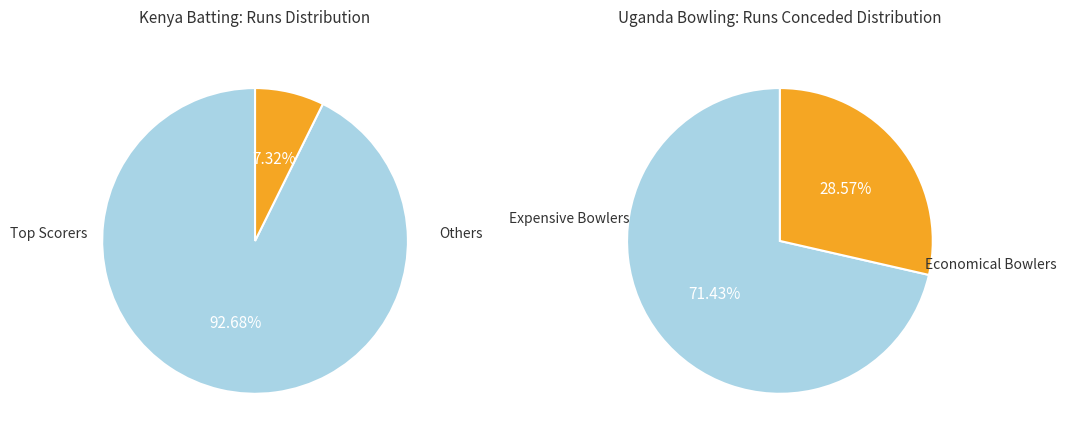

True or false: 1 accounts for 11% of the total.

False